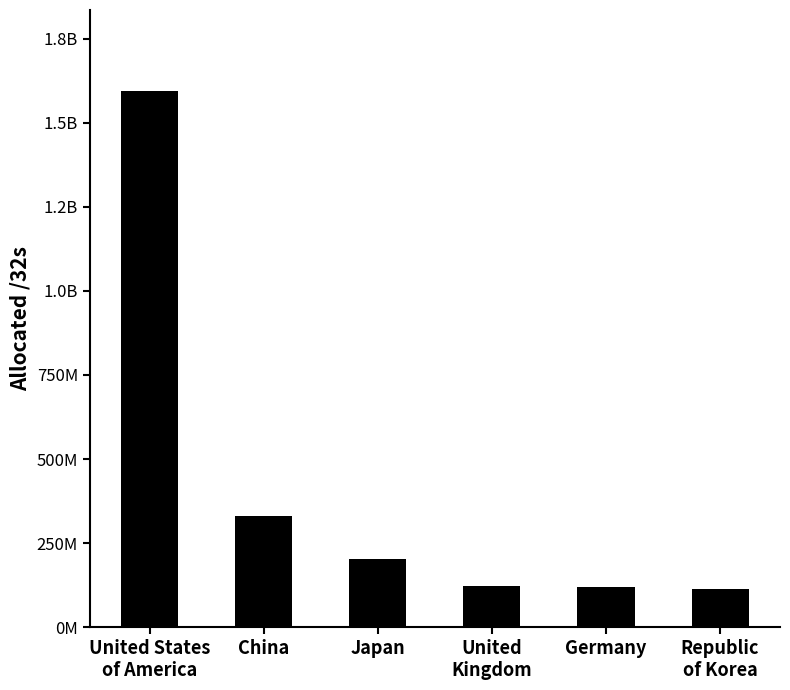

At which label does the data first exceed 202616832?

United States
of America